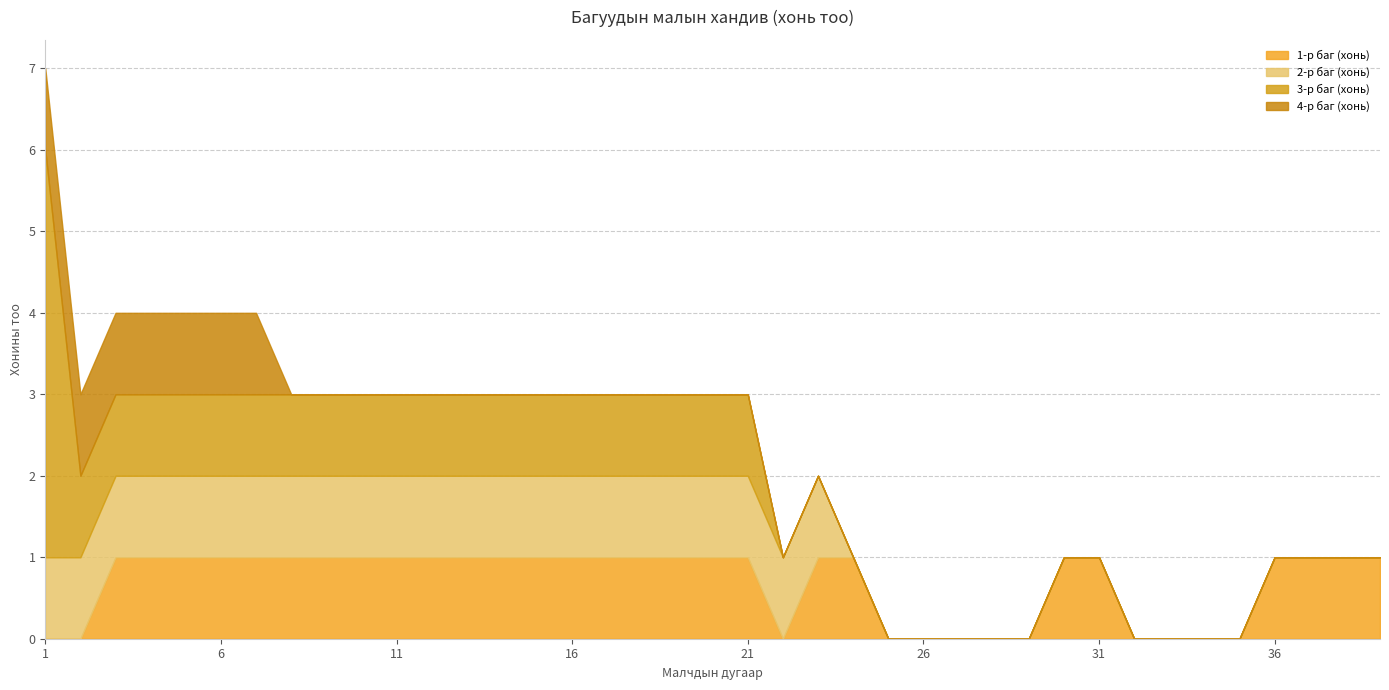

How many values in the 2-р баг (хонь) series are below 1?

16